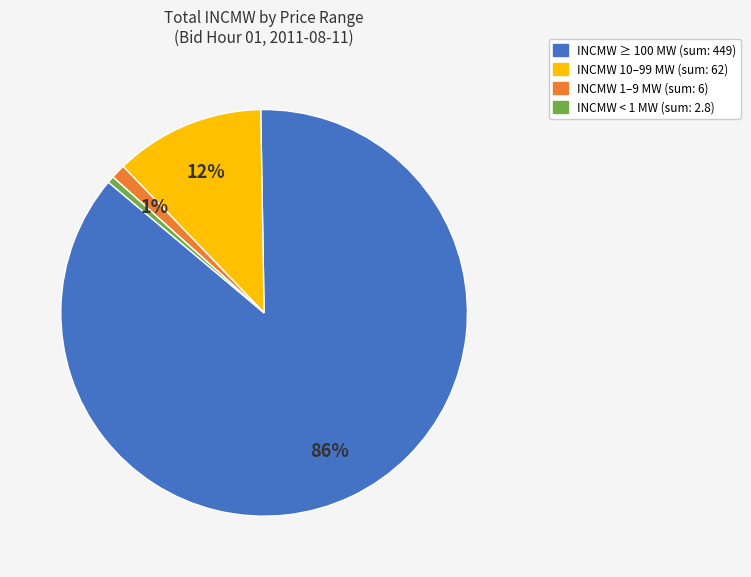

Is there a majority slice in this chart?

Yes